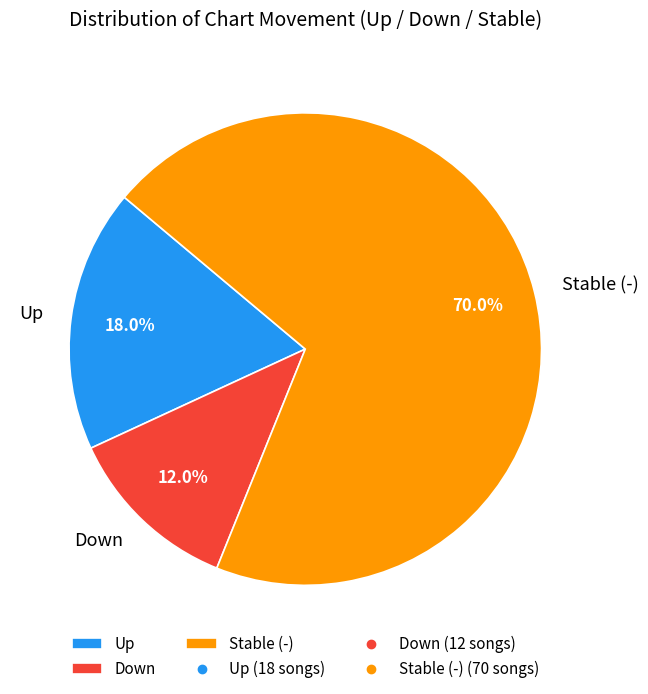

Which has a higher value, Down or Up?

Up